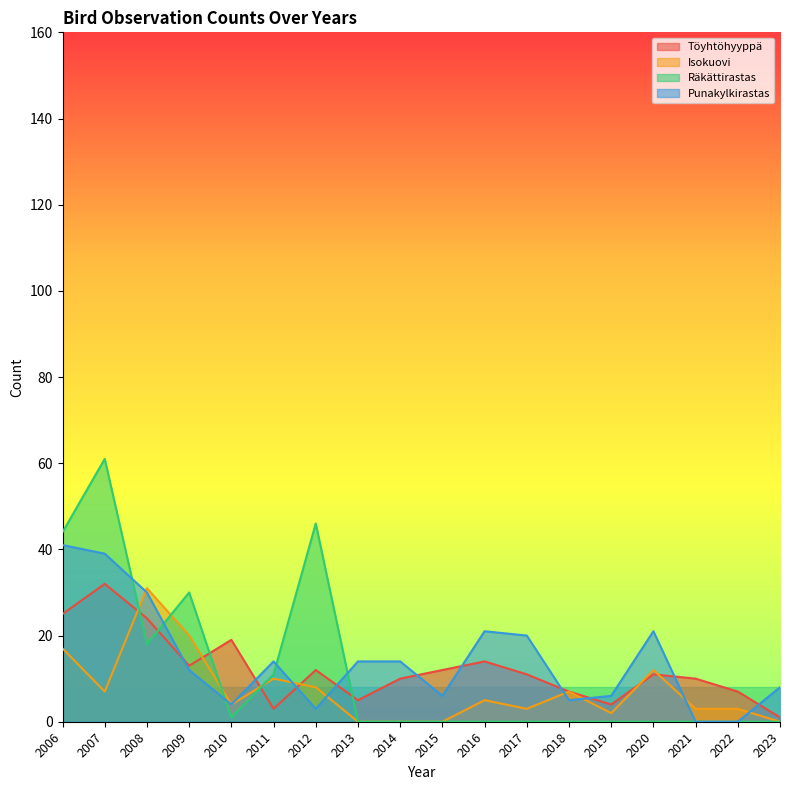

Reading left to right, extract all data points from this chart.

Töyhtöhyyppä: 25	32	24	13	19	3	12	5	10	12	14	11	7	4	11	10	7	1
Isokuovi: 17	7	31	20	4	10	8	0	0	0	5	3	7	2	12	3	3	0
Räkättirastas: 44	61	18	30	1	11	46	0	0	0	0	0	0	0	0	0	0	0
Punakylkirastas: 41	39	30	12	4	14	3	14	14	6	21	20	5	6	21	0	0	8